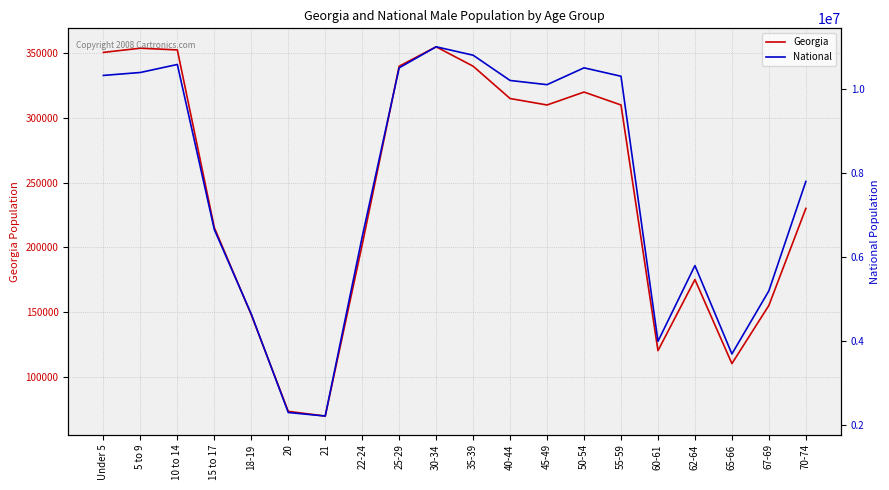

Reading left to right, what are all the values shown in this chart?

Georgia: 350673	353909	352577	215202	147732	73069	69430	201978	340000	355000	340000	315000	310000	320000	310000	120000	175000	110000	155000	230000
National: 10319427	10389638	10579862	6656209	4647457	2308319	2223198	6482659	10500000	11000000	10800000	10200000	10100000	10500000	10300000	4000000	5800000	3700000	5200000	7800000